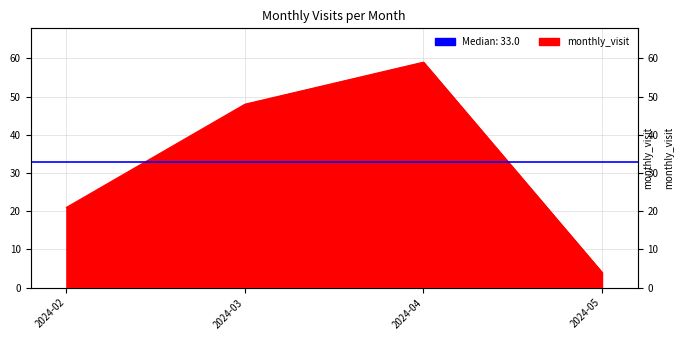

The chart shows a value of 32 at 2024-02. True or false?

False